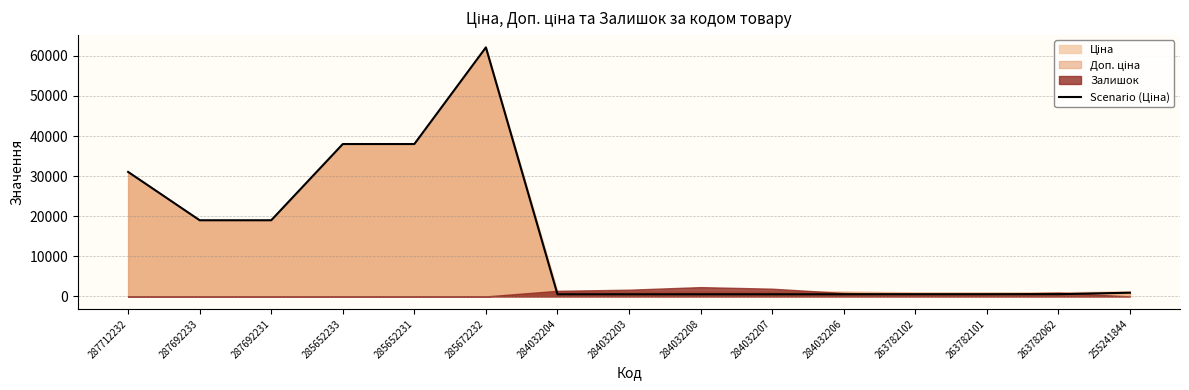

Rank the categories by value from lowest to highest.

284032204, 284032203, 284032208, 284032207, 284032206, 263782102, 263782101, 263782062, 255241844, 287692233, 287692231, 287712232, 285652233, 285652231, 285672232